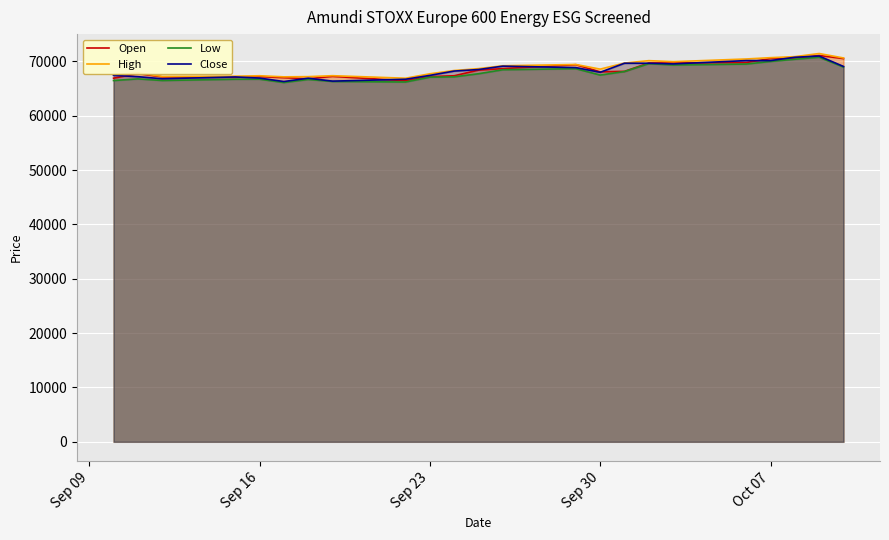

What is the minimum value for Low?

66127